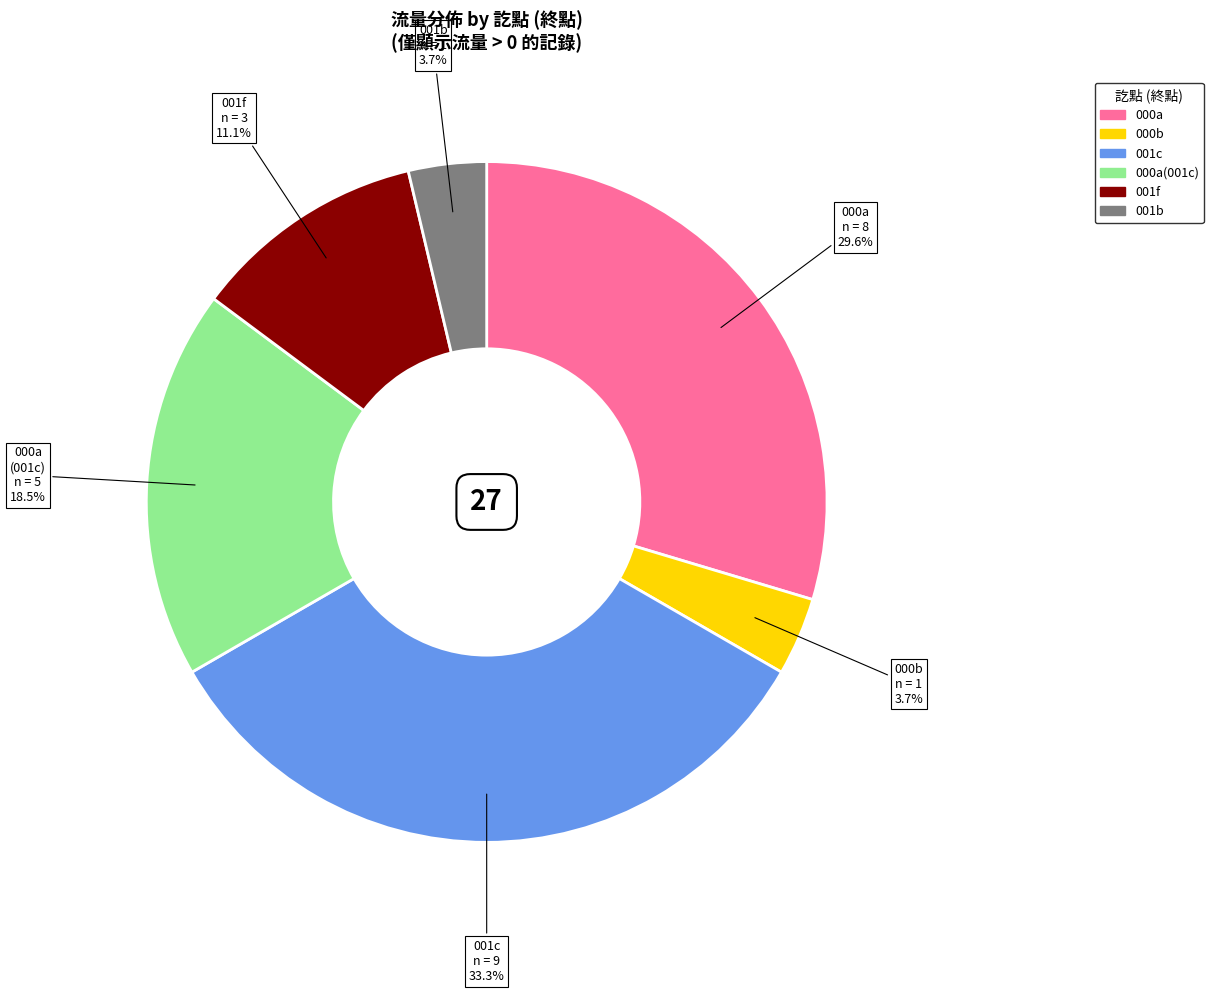

Does any single category account for the majority?

No